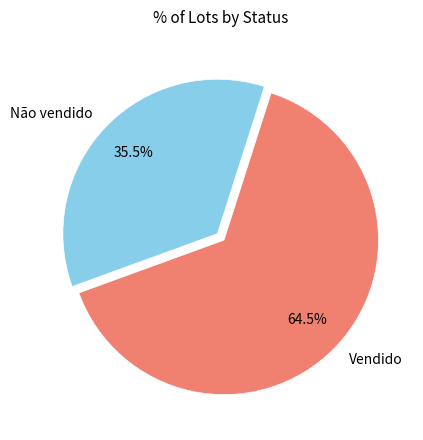

Which slice is the smallest?

Não vendido